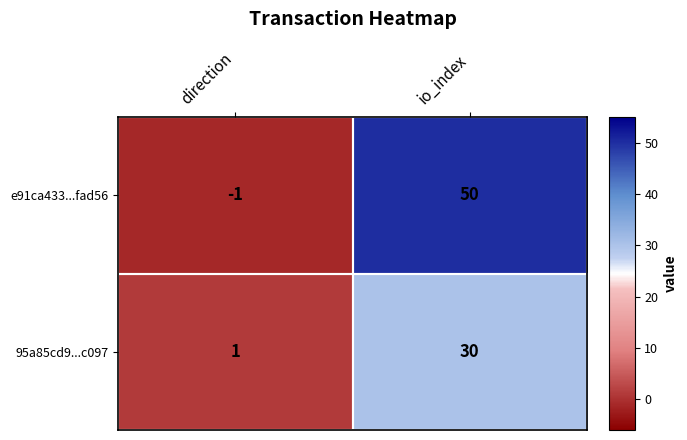

Is the value of 95a85cd9...c097 at direction greater than the value of e91ca433...fad56 at io_index?

No